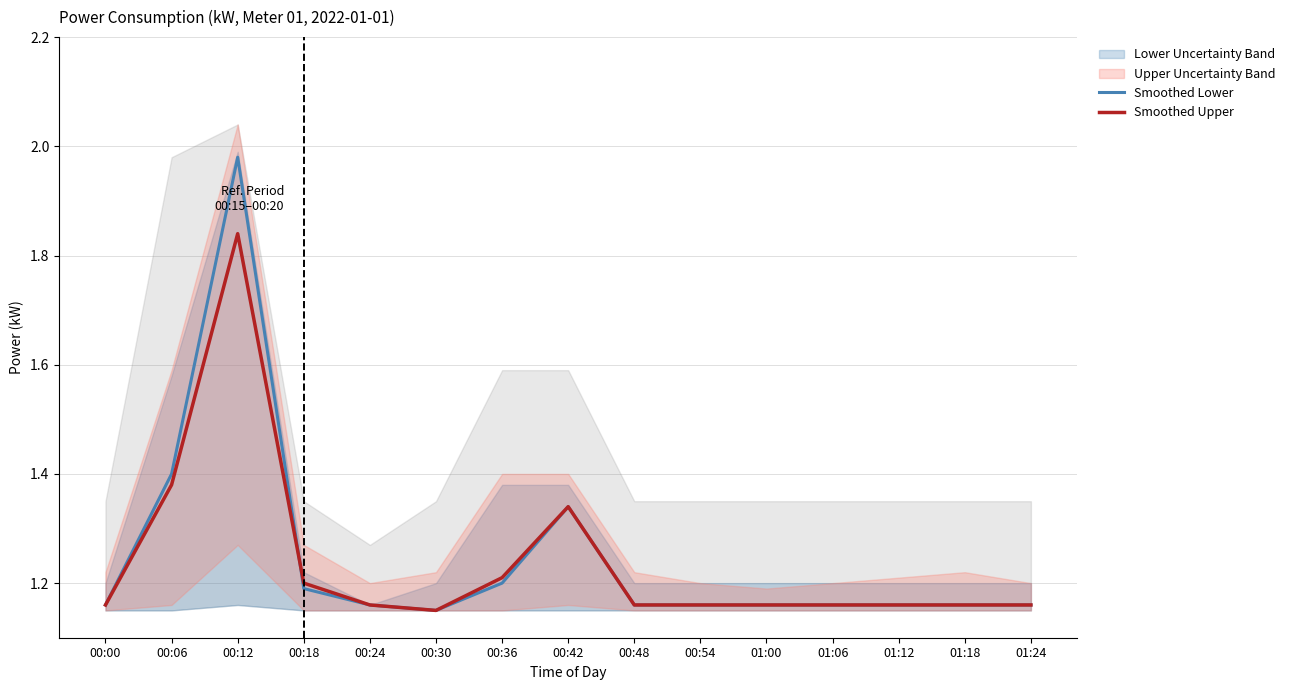

Reading left to right, extract all data points from this chart.

Smoothed Lower: 1.2	1.4	2.0	1.2	1.2	1.1	1.2	1.3	1.2	1.2	1.2	1.2	1.2	1.2	1.2
Smoothed Upper: 1.2	1.4	1.8	1.2	1.2	1.1	1.2	1.3	1.2	1.2	1.2	1.2	1.2	1.2	1.2